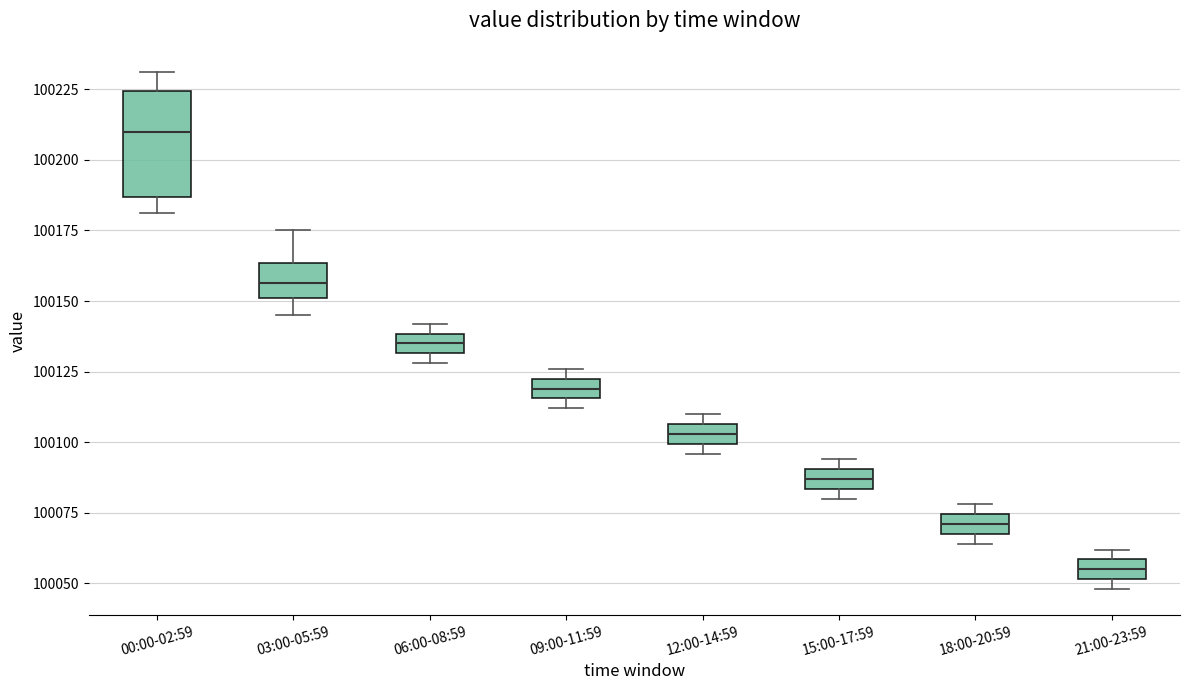

Comparing the boxes themselves (not the whiskers), which one is the tallest?

00:00-02:59